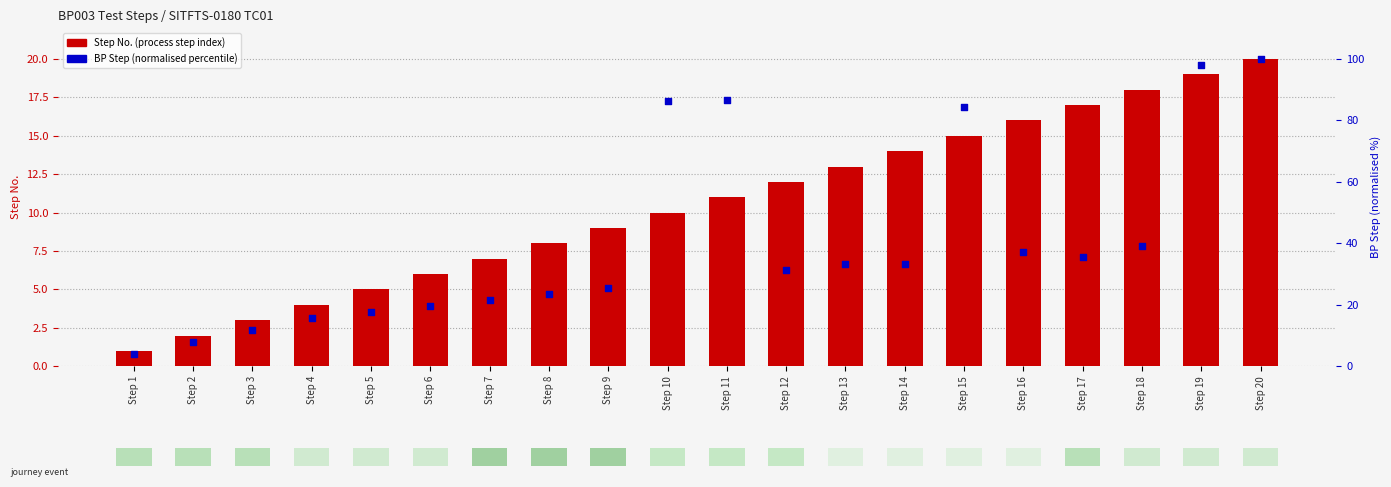

At how many categories does at least one series exceed 76?

5